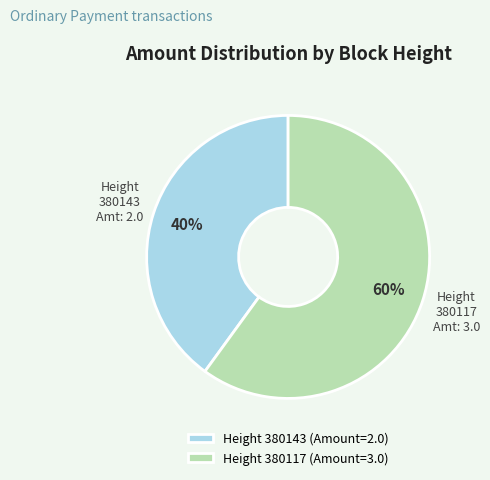

To the nearest percent, what is the difference between the largest and smallest slice percentages?

20%